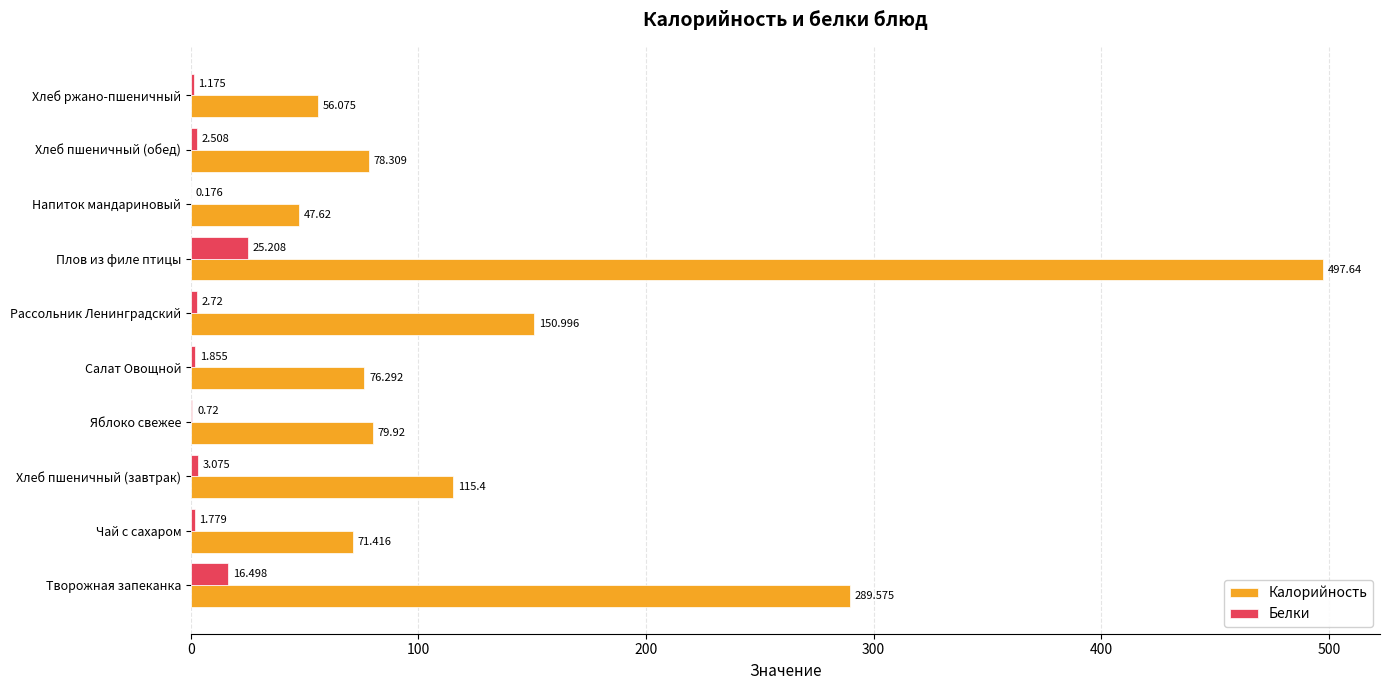

At which label does Белки reach its peak?

Плов из филе птицы